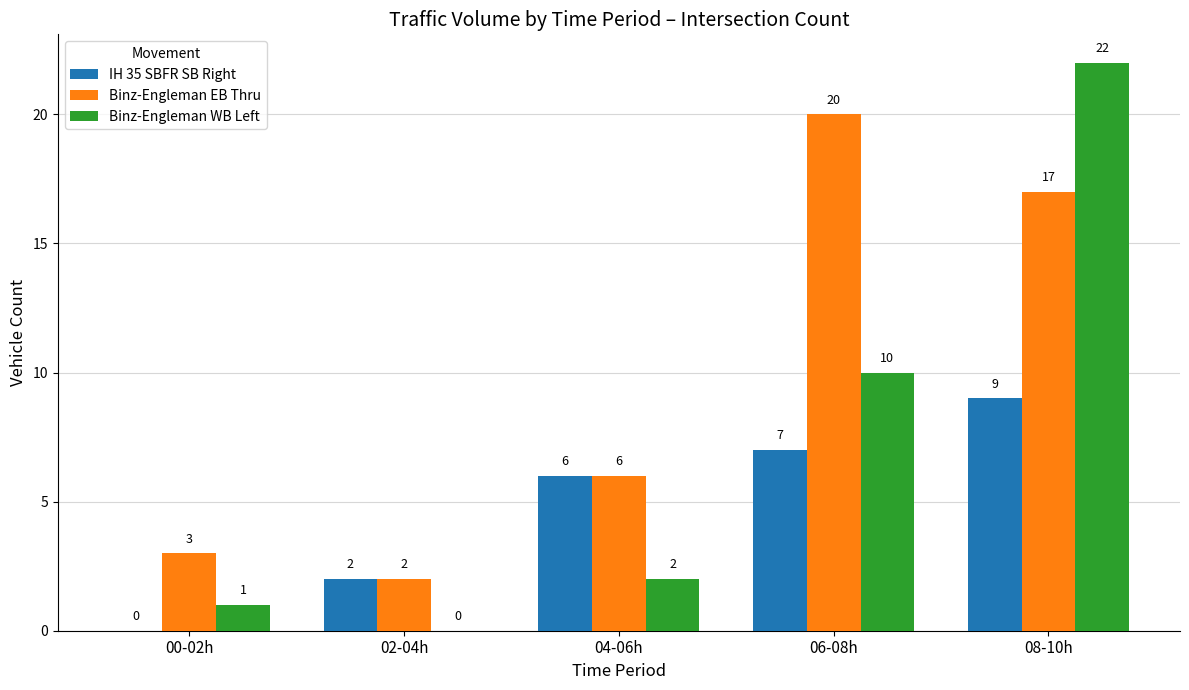

Between 04-06h and 06-08h, which series saw the biggest shift?

Binz-Engleman EB Thru